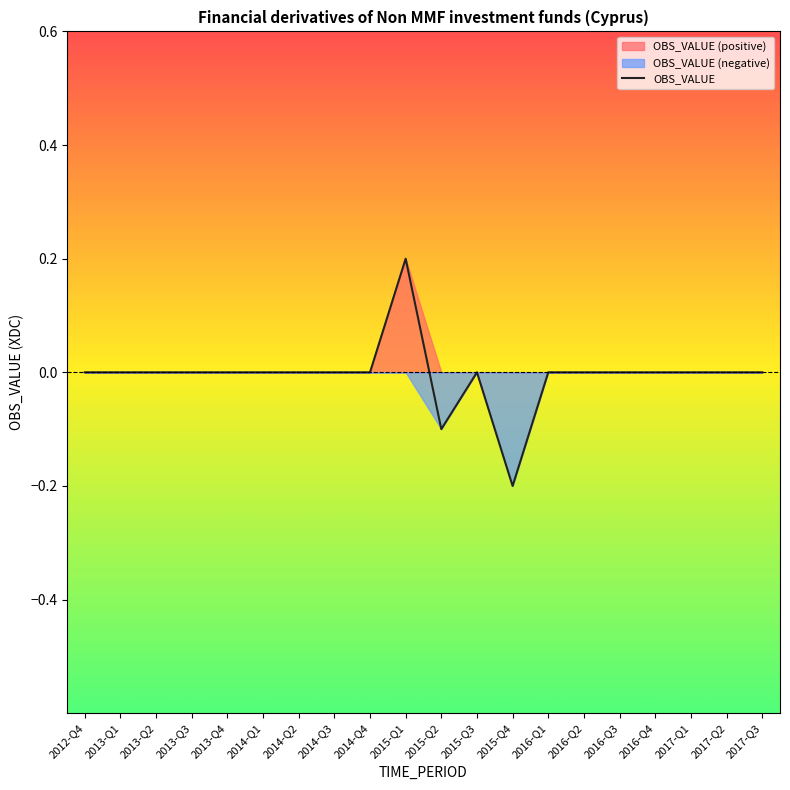

Does the chart display data point markers on the line(s)?

No